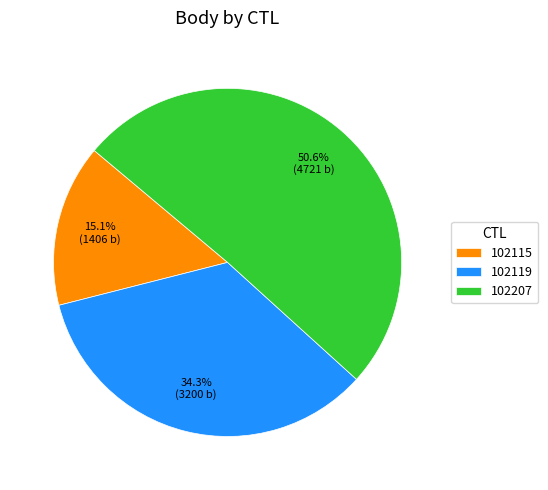

Combined, do 102115 and 102119 account for over 50%?

No